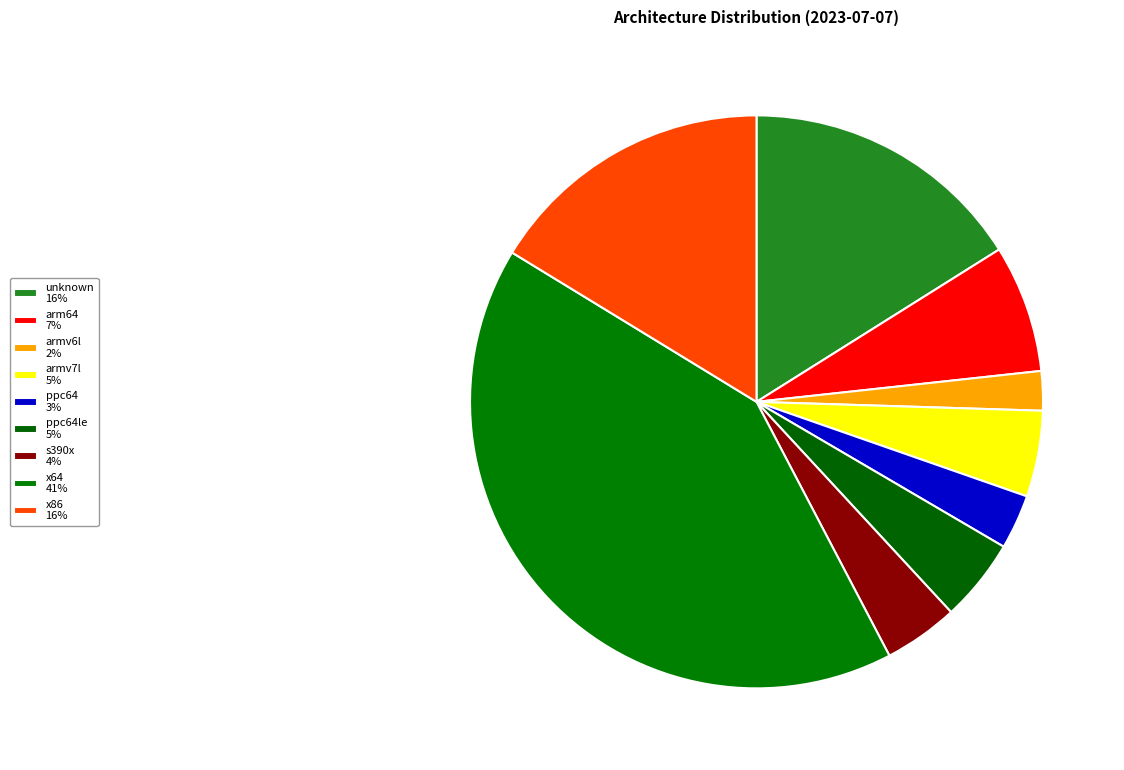

How many segments does this pie chart have?

9